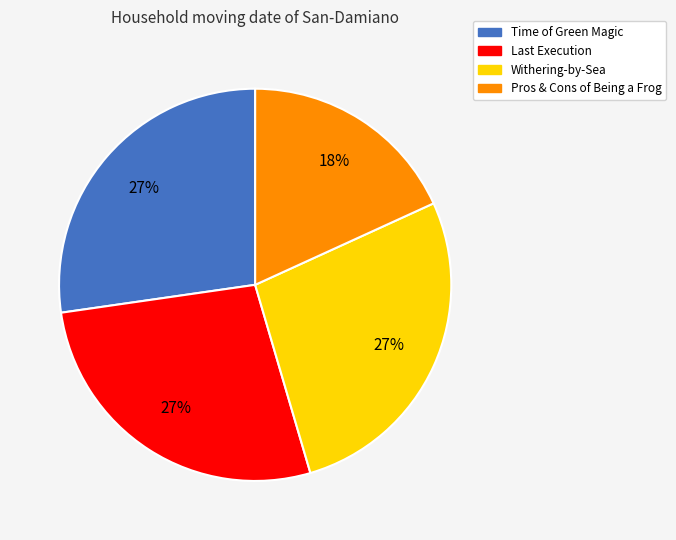

What is the smallest slice in the pie chart?

Pros & Cons of Being a Frog